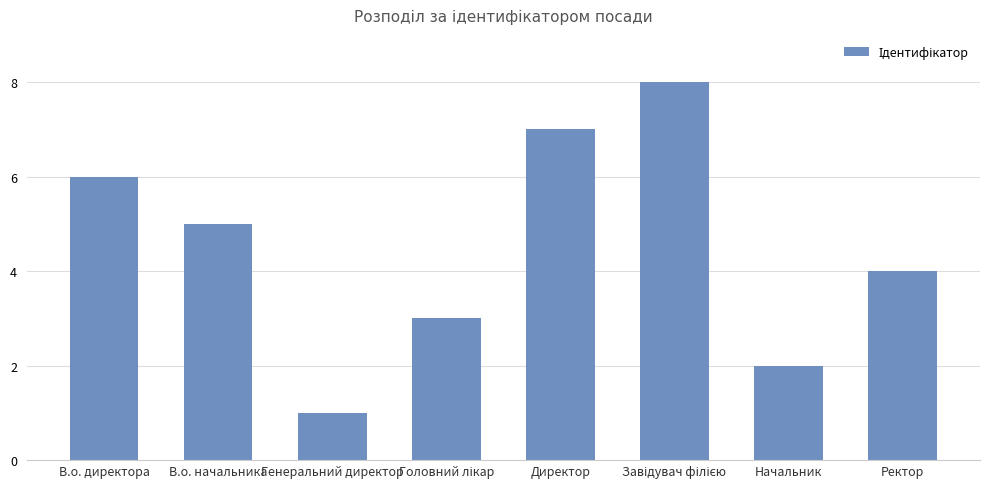

The value at Директор is 11. True or false?

False